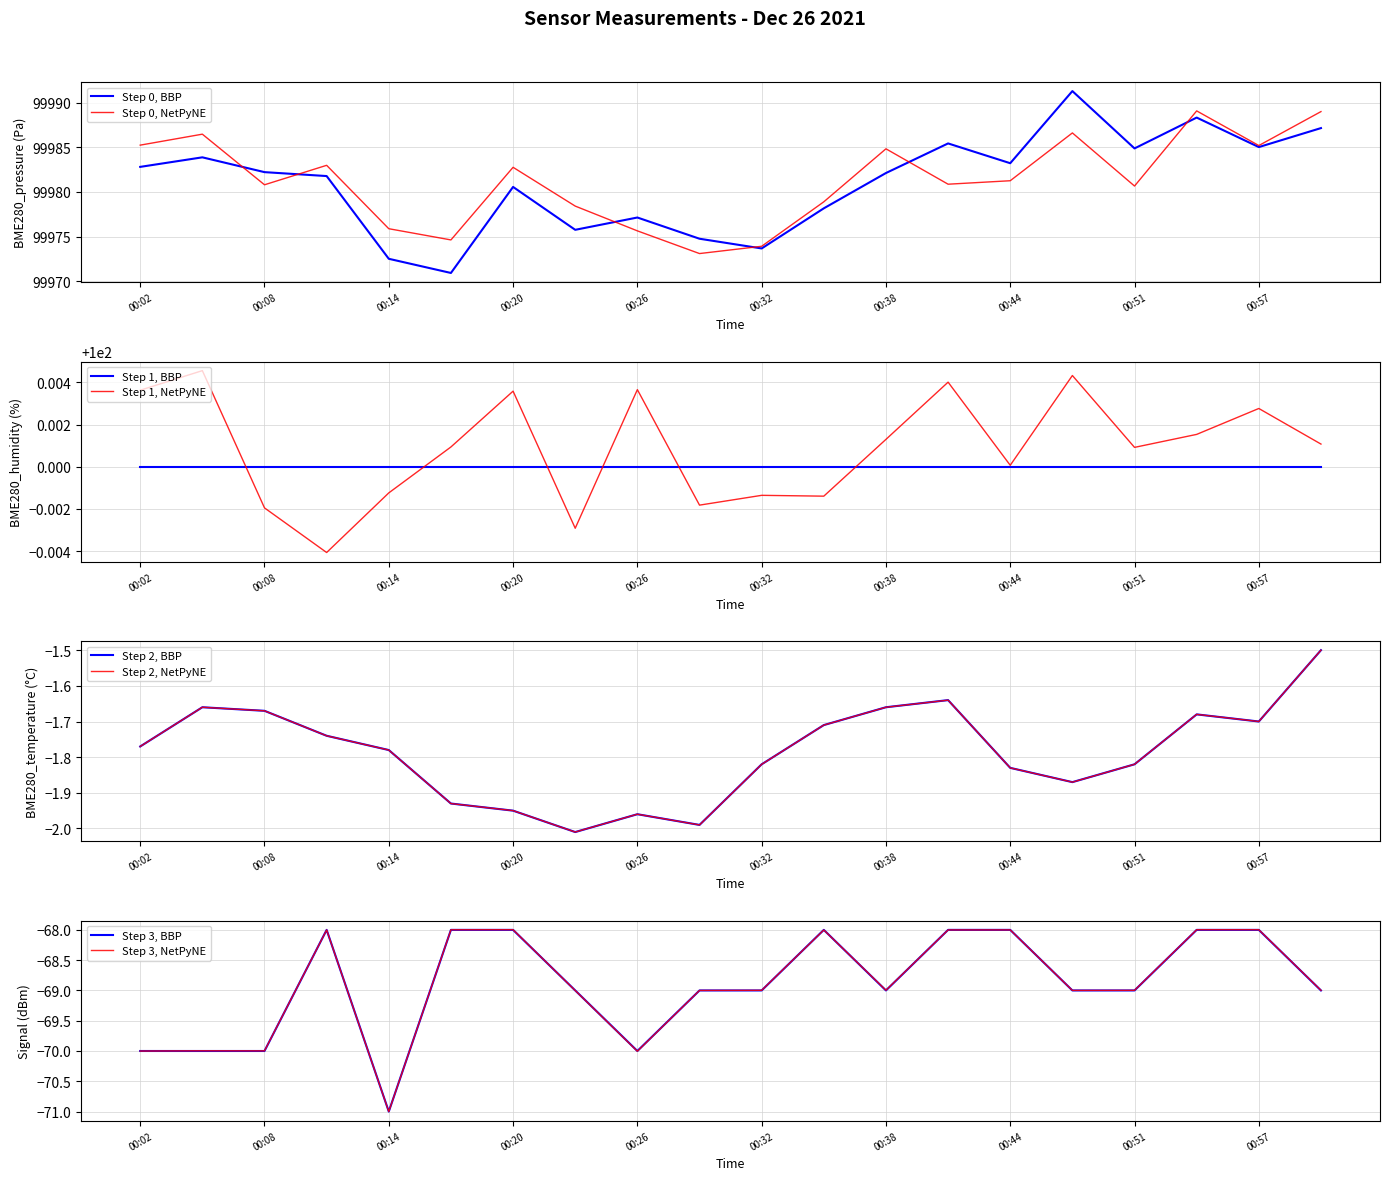

Where is Signal nearest to the value -69?

2021/12/26 00:23:31